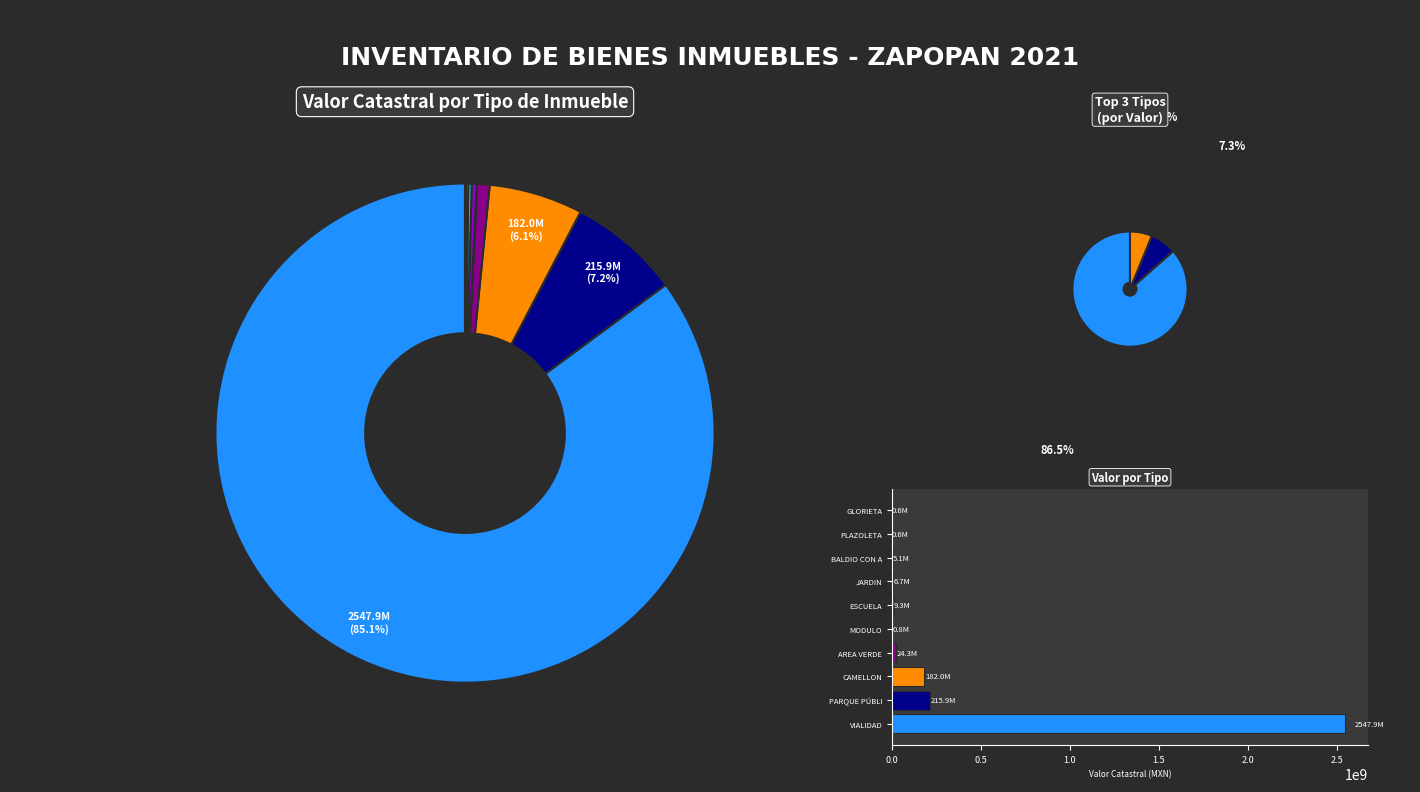

What is the change in value from AREA VERDE to PLAZOLETA?

-23729800.0